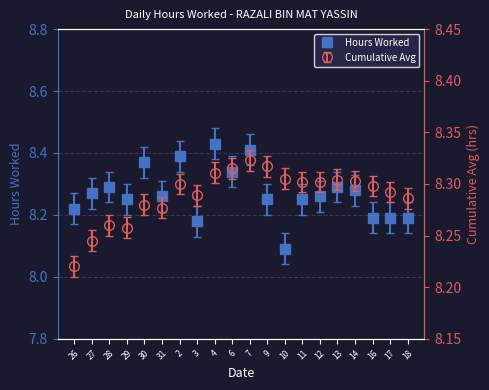

The value at 16 is 12.1. True or false?

False